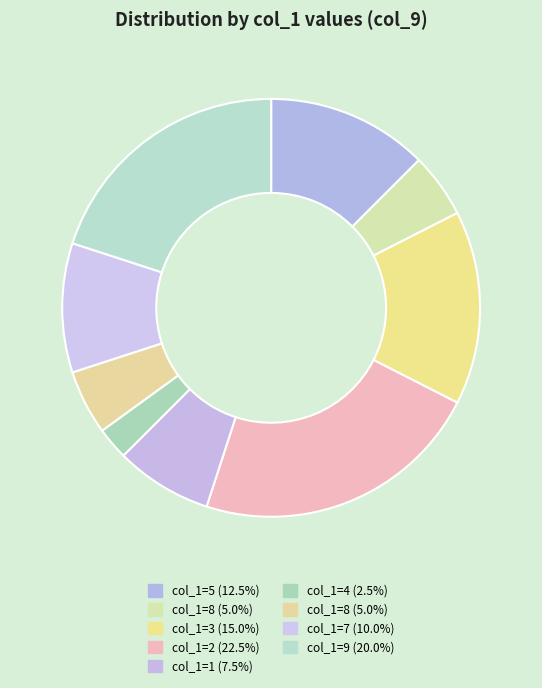

To the nearest percent, what is the difference between the largest and smallest slice percentages?

20%